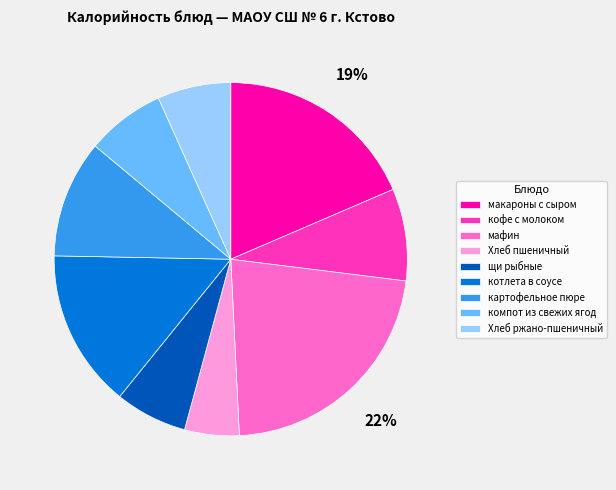

To the nearest percent, what is the difference between the largest and smallest slice percentages?

17%